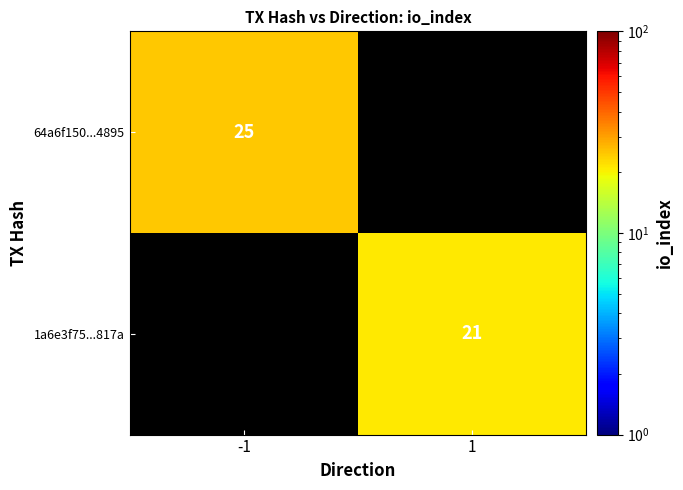

Is it true that 1a6e3f75...817a equals 35 at 1?

False